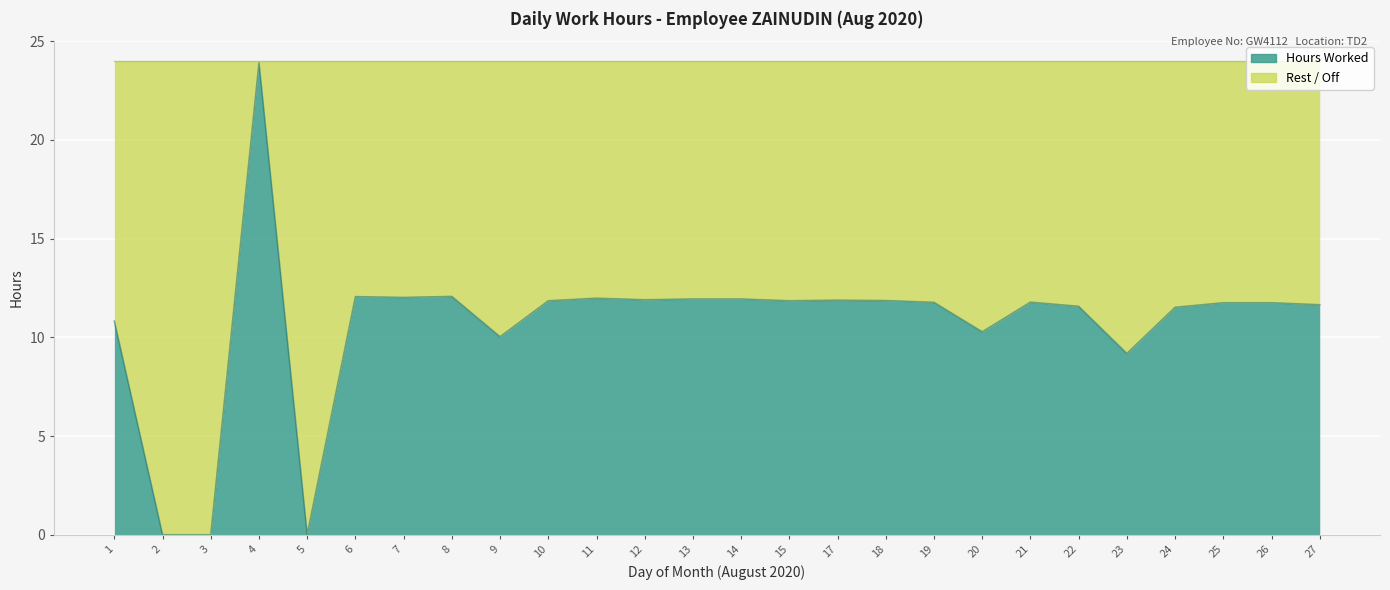

What is the difference between the maximum and minimum values?

23.9